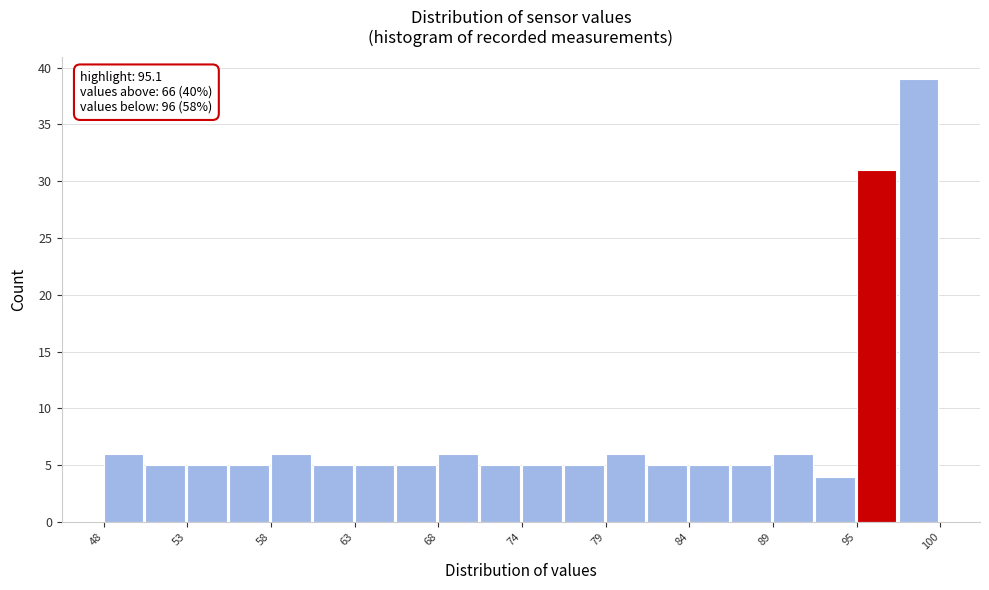

Around what value on the x-axis is the tallest bar? Give the approximate position of its centre, as read against the axis.

99